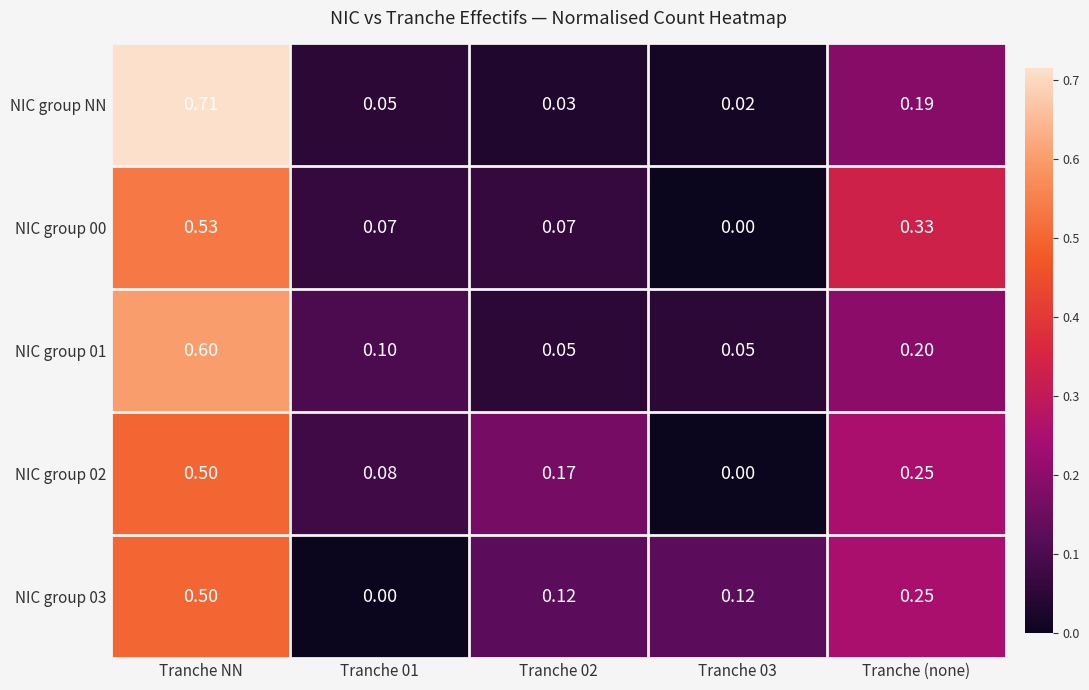

How many categories are shown in the chart?

5